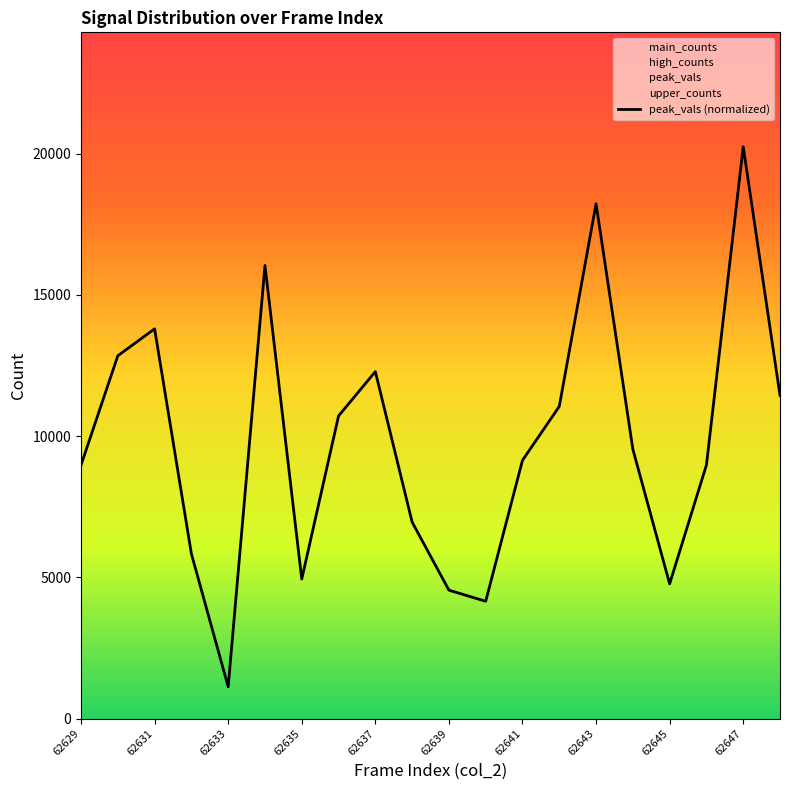

The peak_vals (normalized) series shows 2145.8 at 62629. True or false?

False